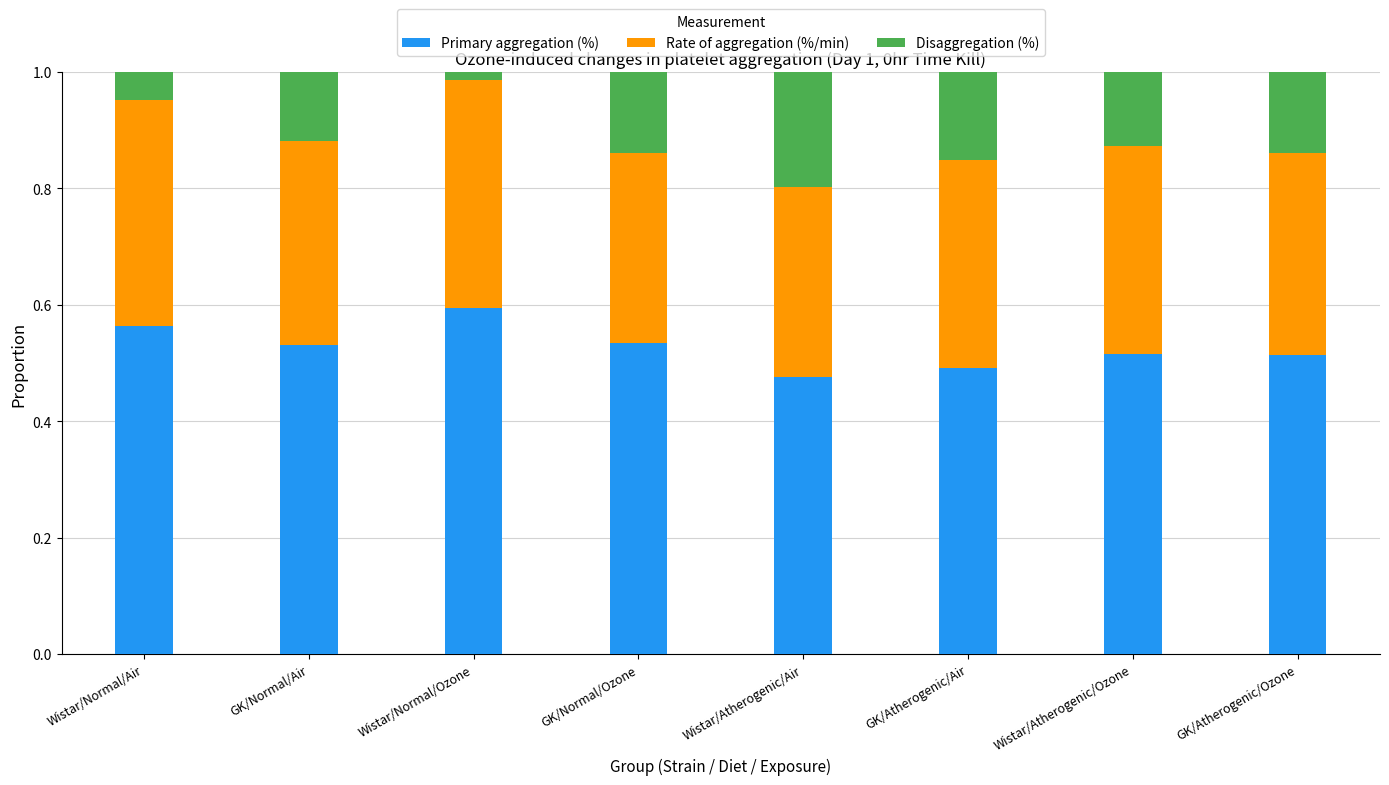

What is the total value across all series at Wistar/Normal/Air?

1.0